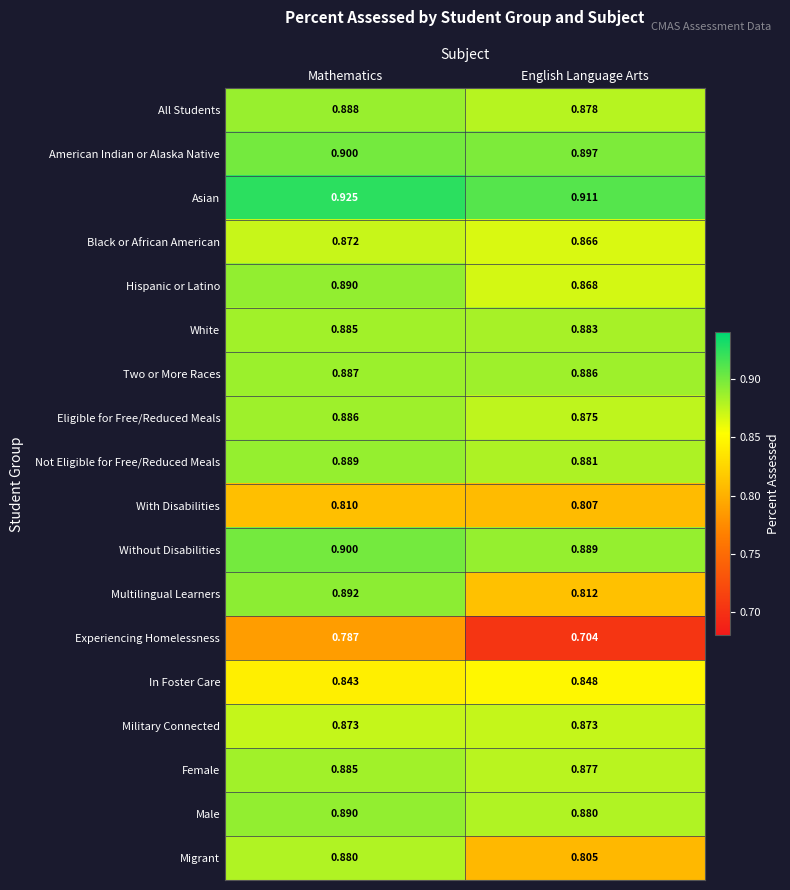

Which series has the largest total across all categories?

Asian